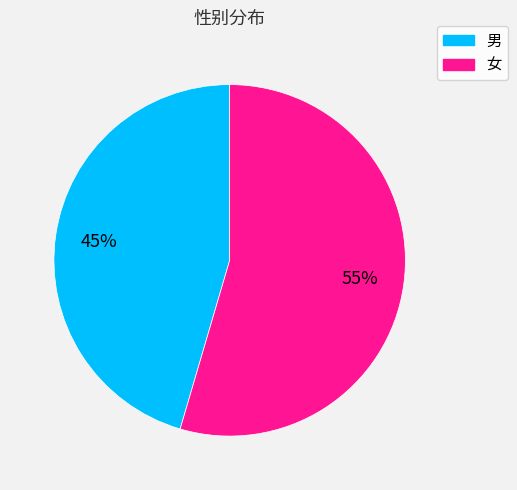

Which slice is the smallest?

男